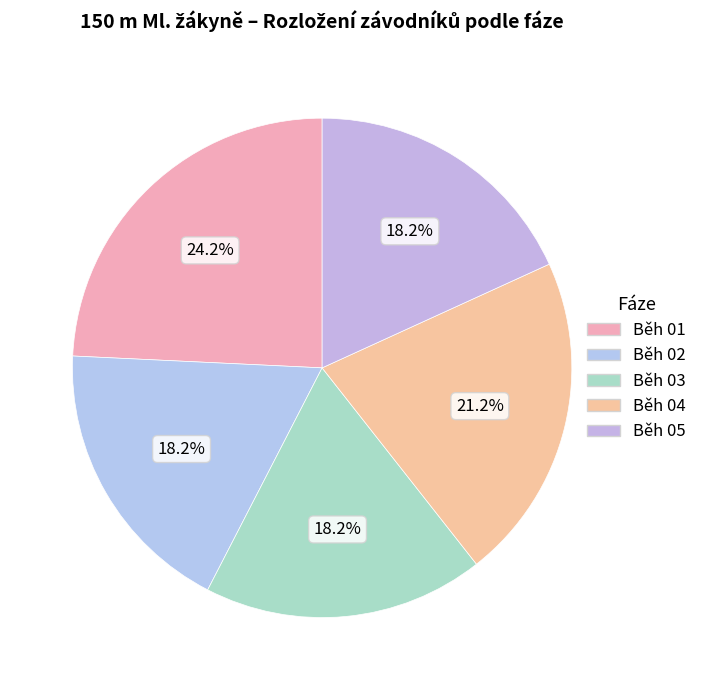

Approximately how many times larger is the value at Běh 04 compared to Běh 03?

1.2